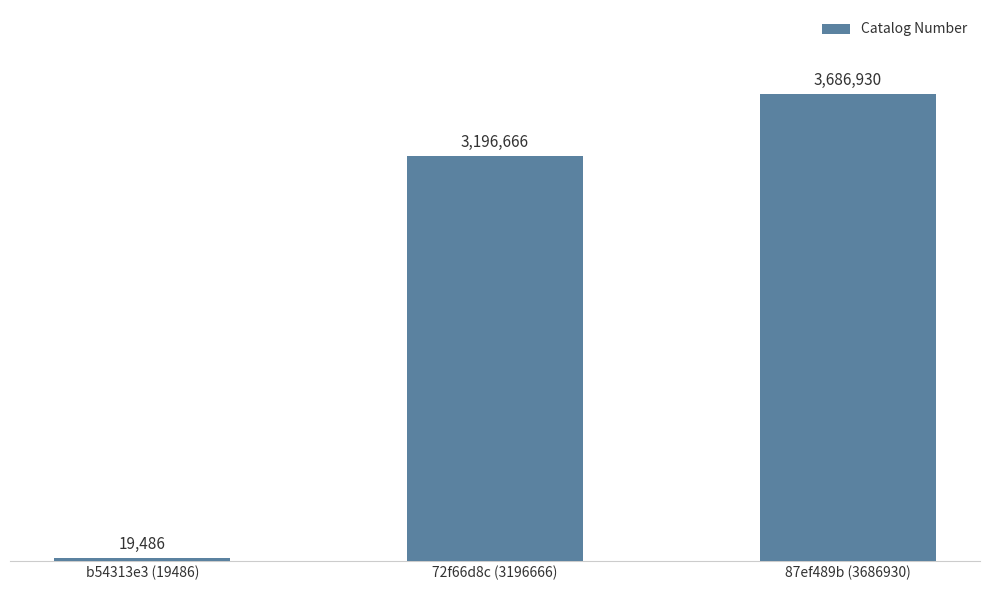

Reading right to left, what are all the values shown in this chart?

3686930	3196666	19486